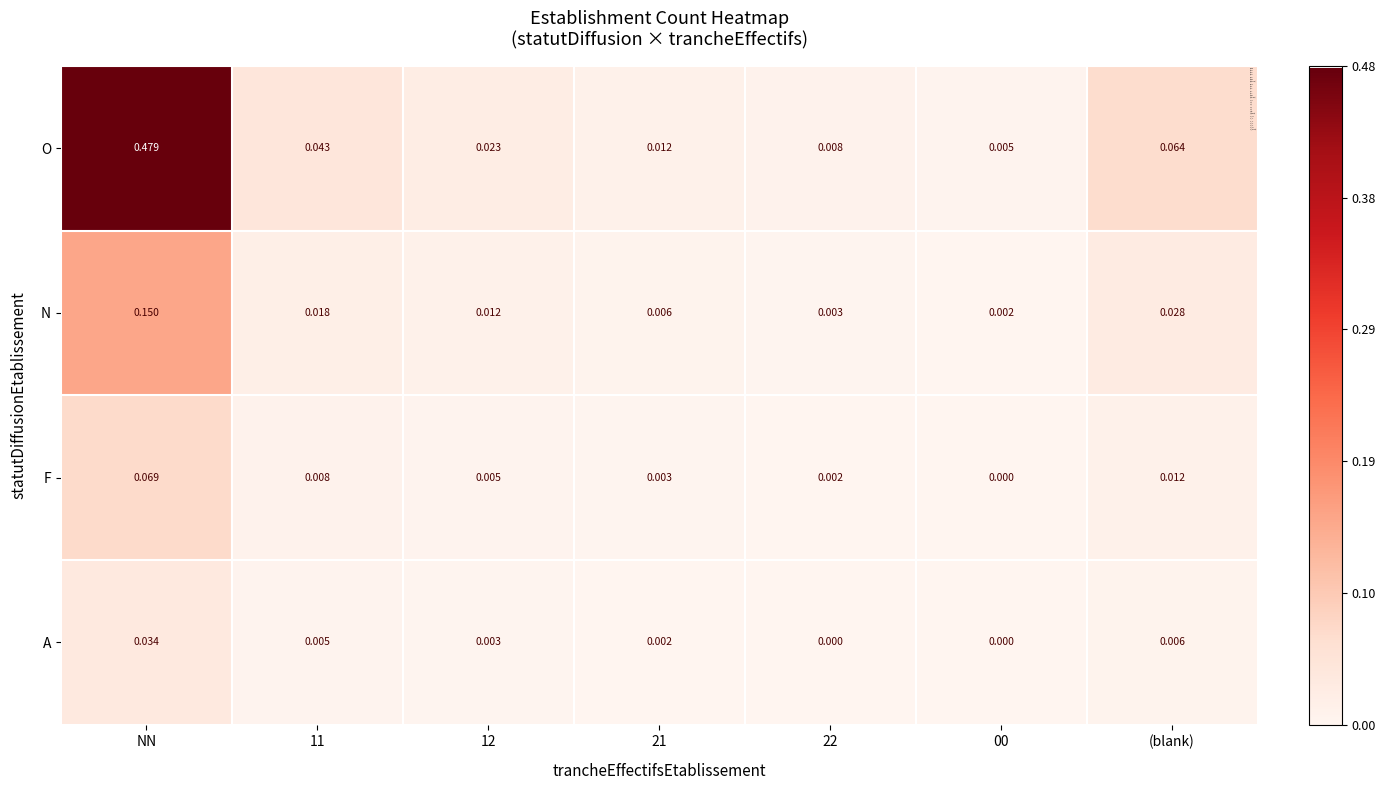

Which series changed the most between 12 and (blank)?

O